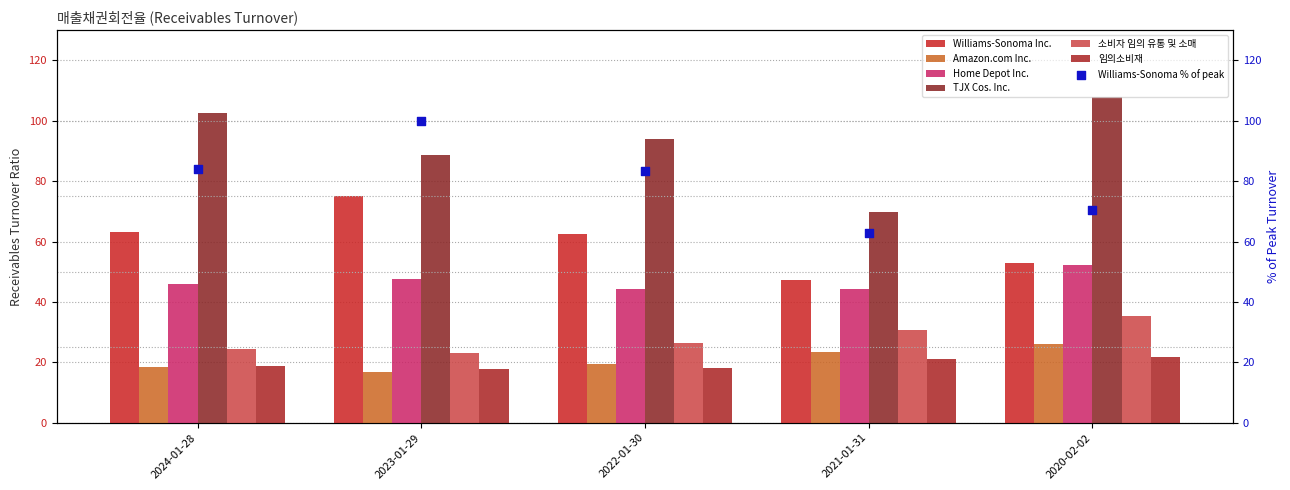

What is the total value across all series at 2022-01-30?

264.3